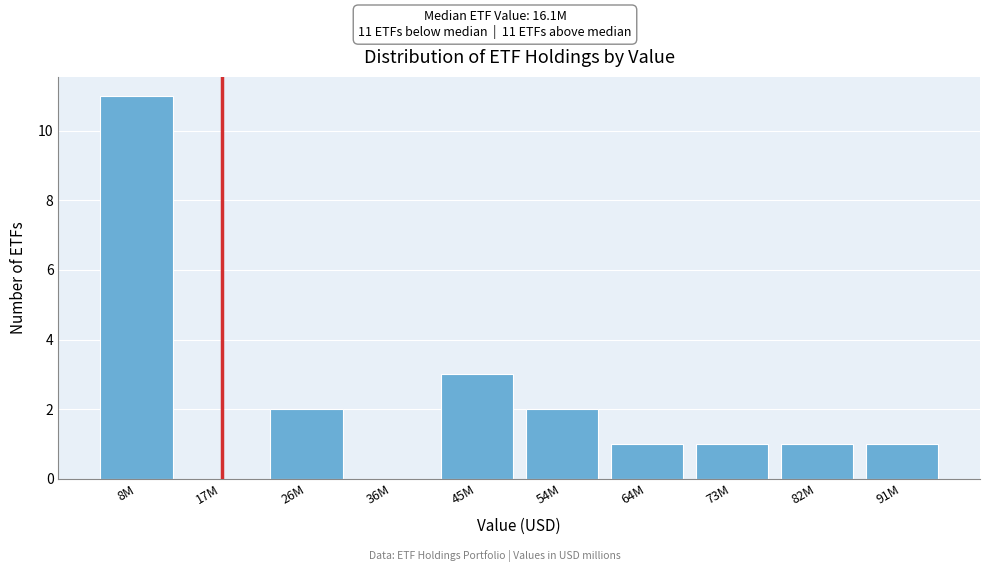

Reading left to right, list all the values displayed in this chart.

8M=11	17M=0	26M=2	36M=0	45M=3	54M=2	64M=1	73M=1	82M=1	91M=1